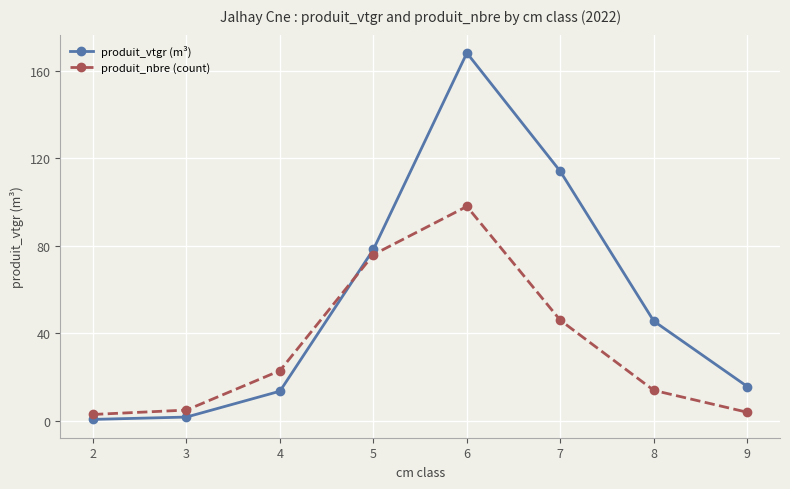

Which series ends up on top after the final intersection of produit_vtgr (m³) and produit_nbre (count)?

produit_vtgr (m³)